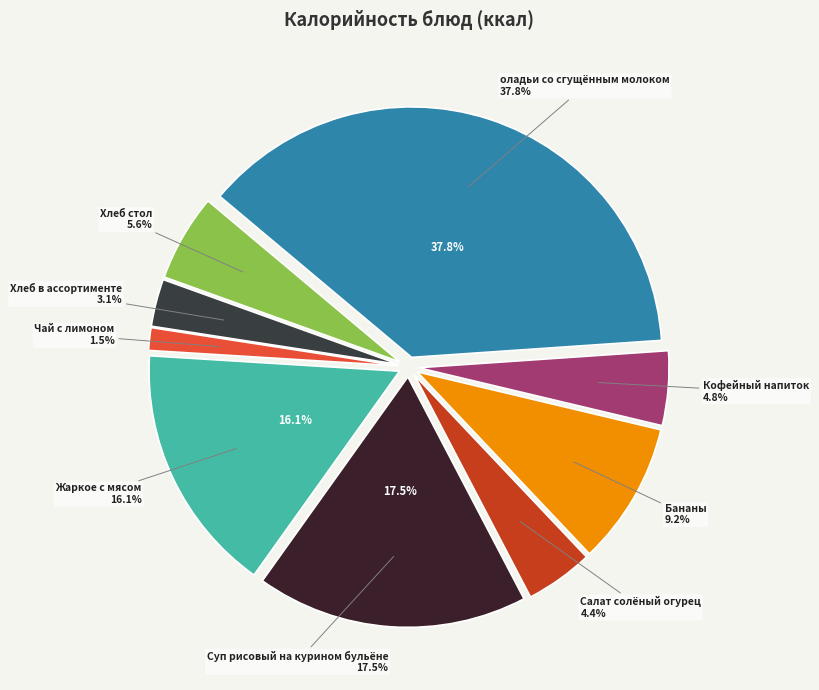

Is it true that Бананы is 9% of the pie?

True